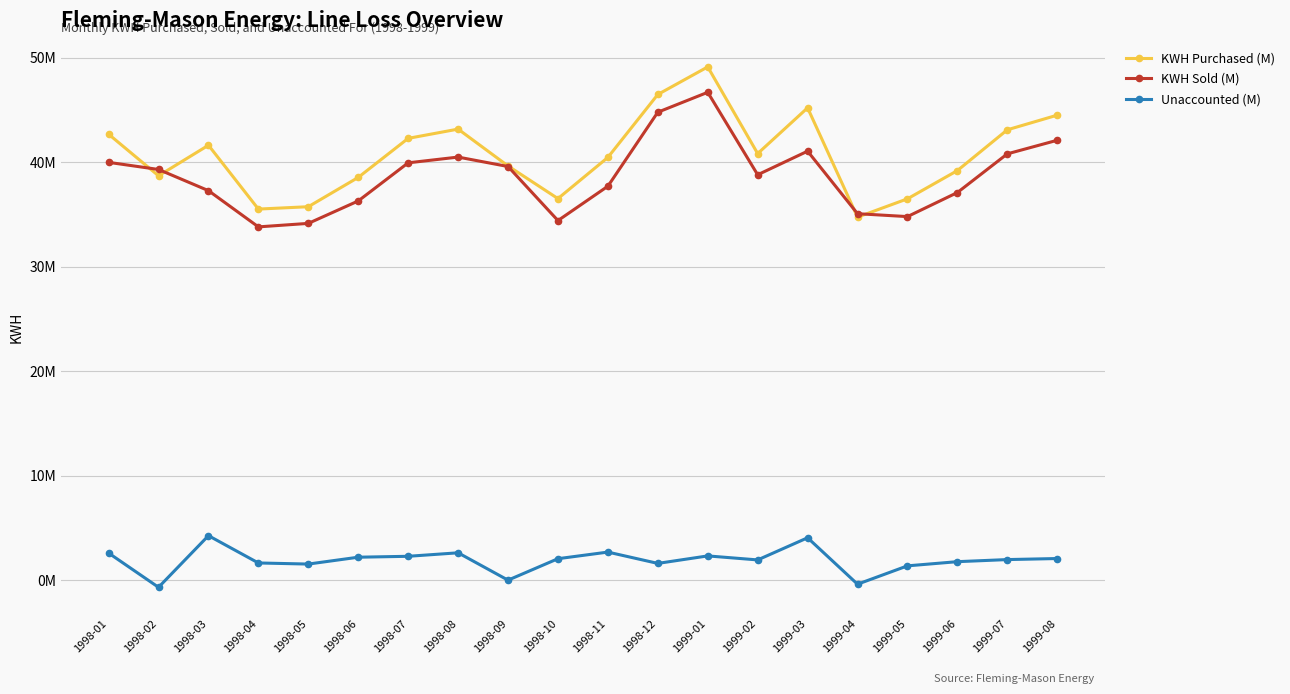

At which category is the sum across all series the highest?

1999-01